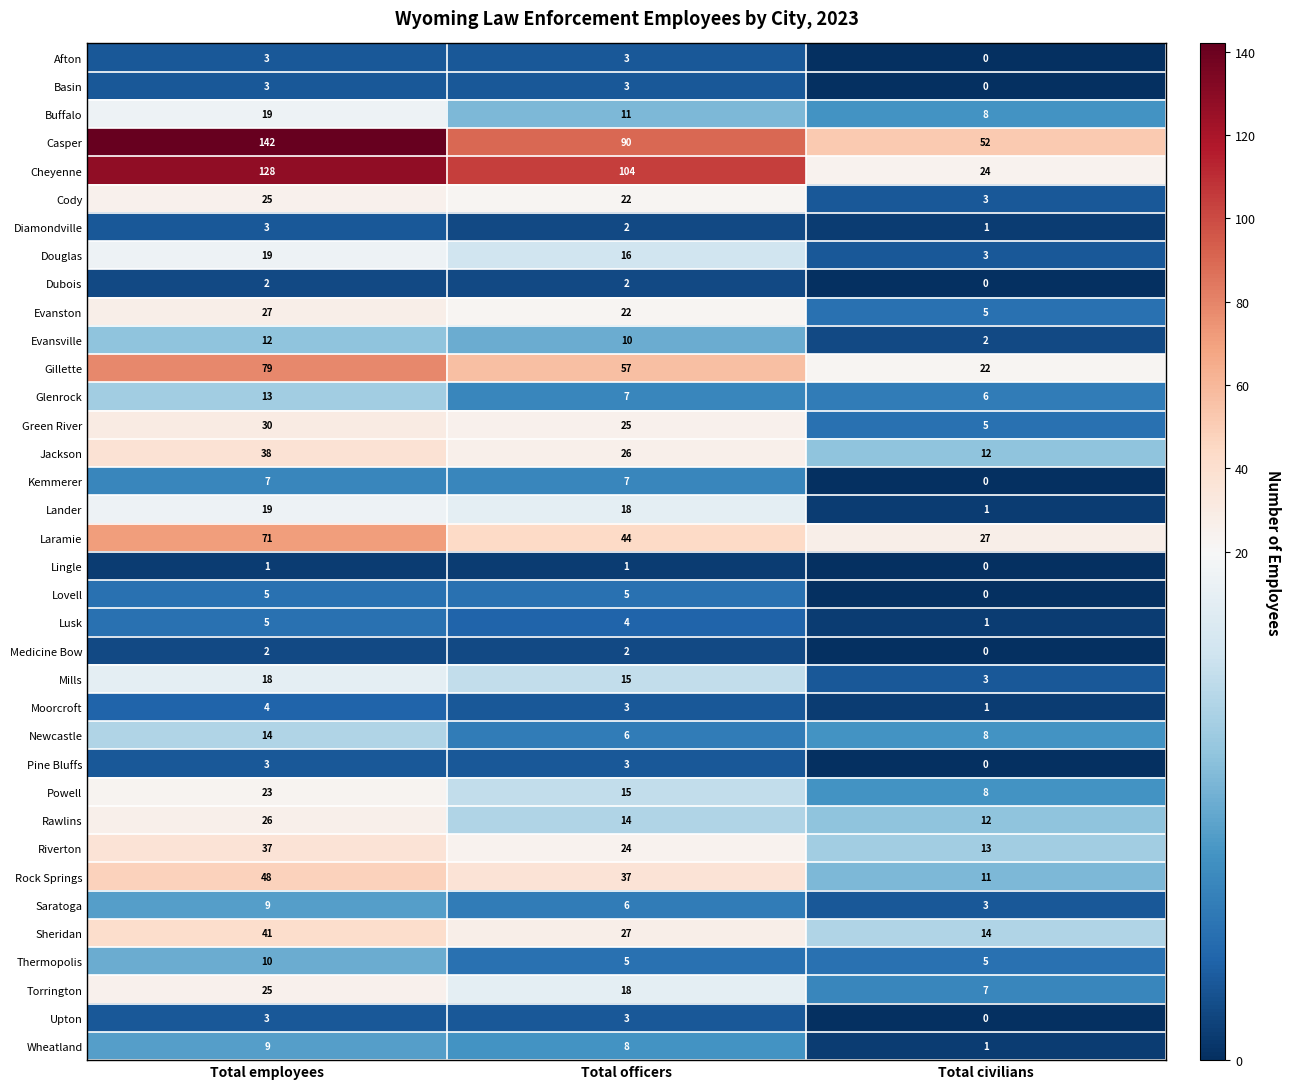

Rank the categories by Cheyenne value from lowest to highest.

Total civilians, Total officers, Total employees